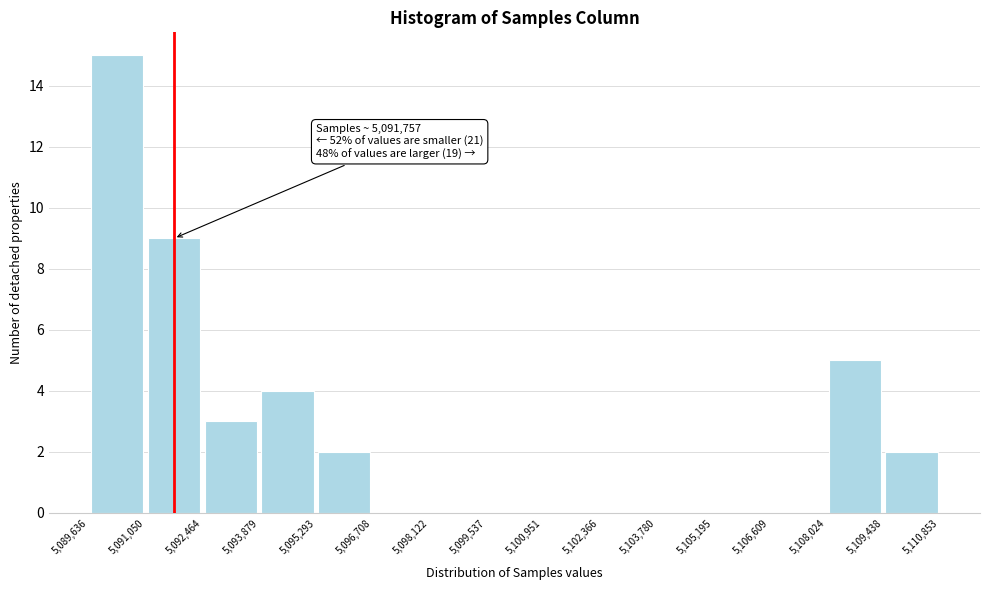

Which range on the x-axis has the tallest bar?

5,089,636 to 5,091,050